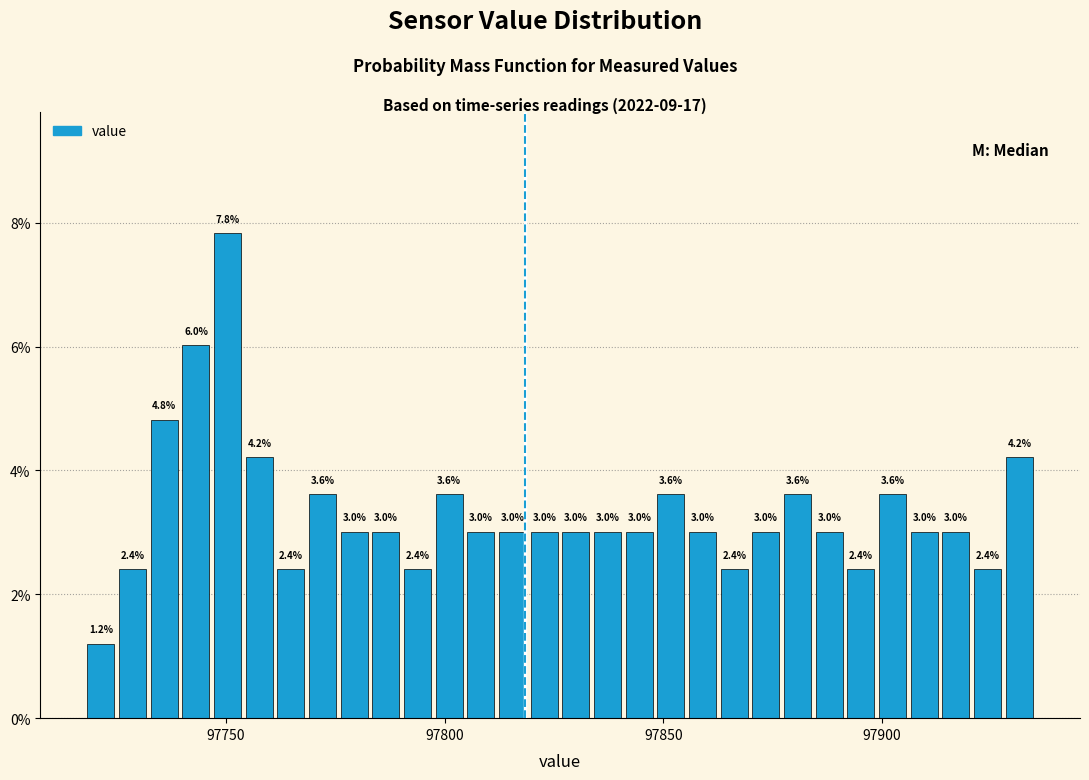

Read against the x-axis, roughly where is the centre of the tallest bar?

97750